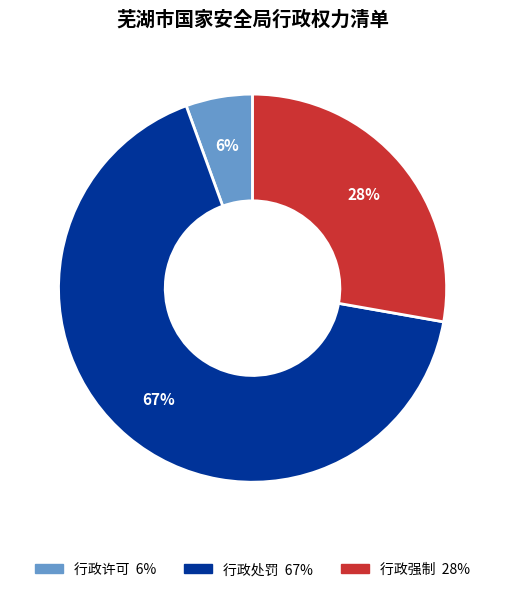

Rank the categories by value from highest to lowest.

行政处罚, 行政强制, 行政许可